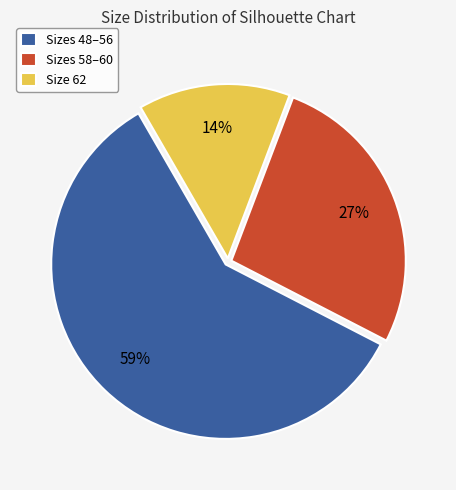

Which has a higher value, Sizes 48–56 or Size 62?

Sizes 48–56